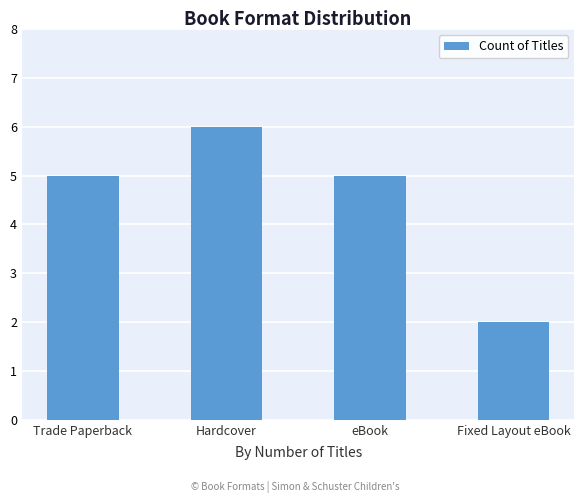

The value at eBook is 5. True or false?

True